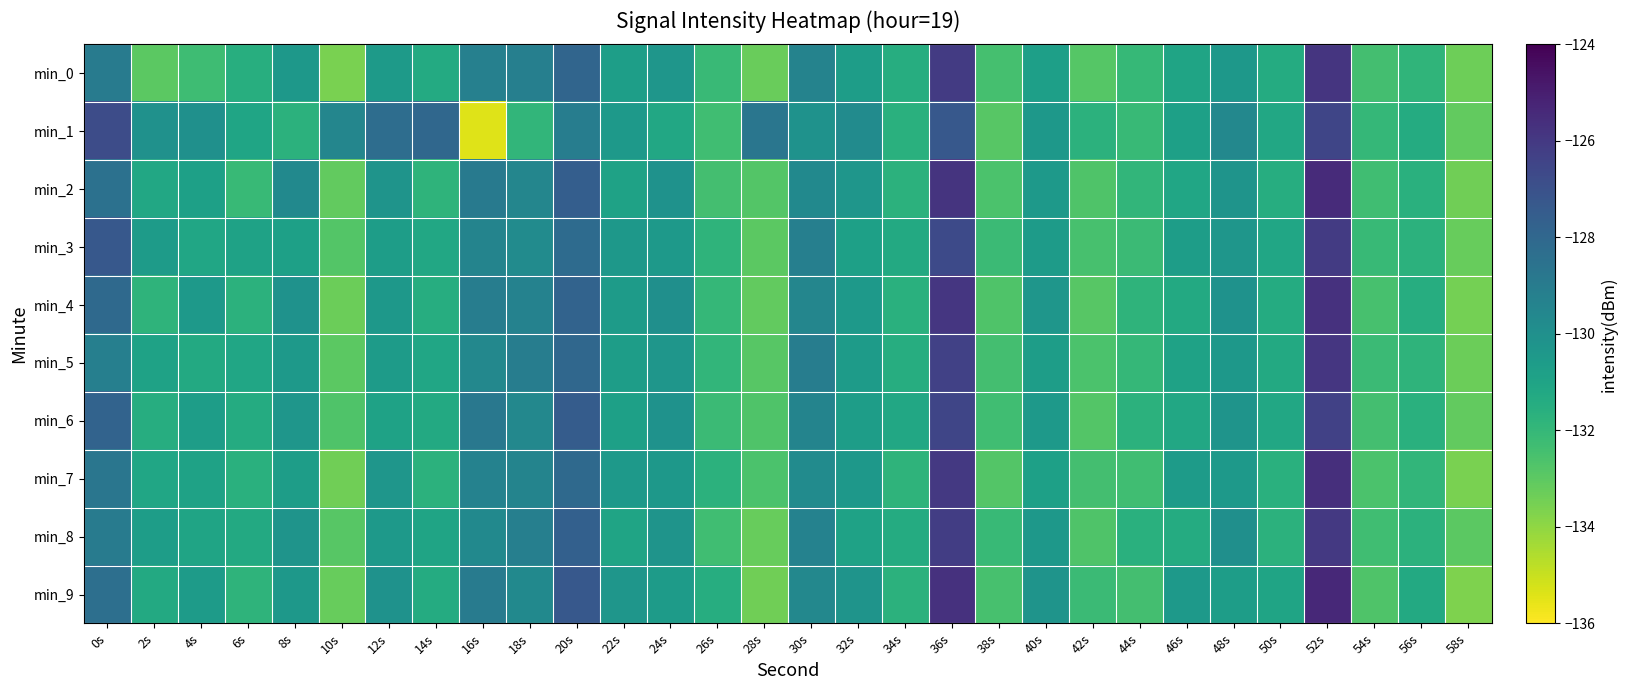

List the series in order of their peak value, highest first.

min_9, min_2, min_7, min_4, min_0, min_5, min_8, min_3, min_6, min_1